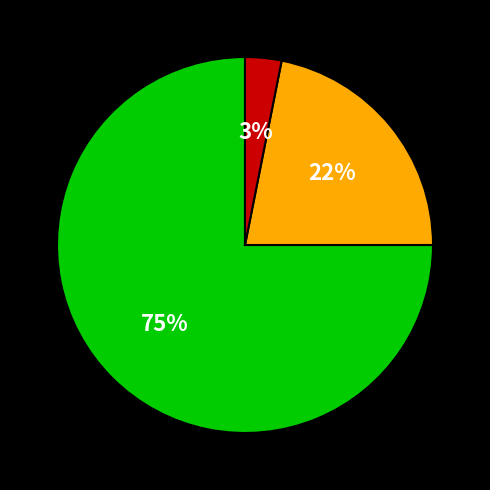

Is there a majority slice in this chart?

Yes